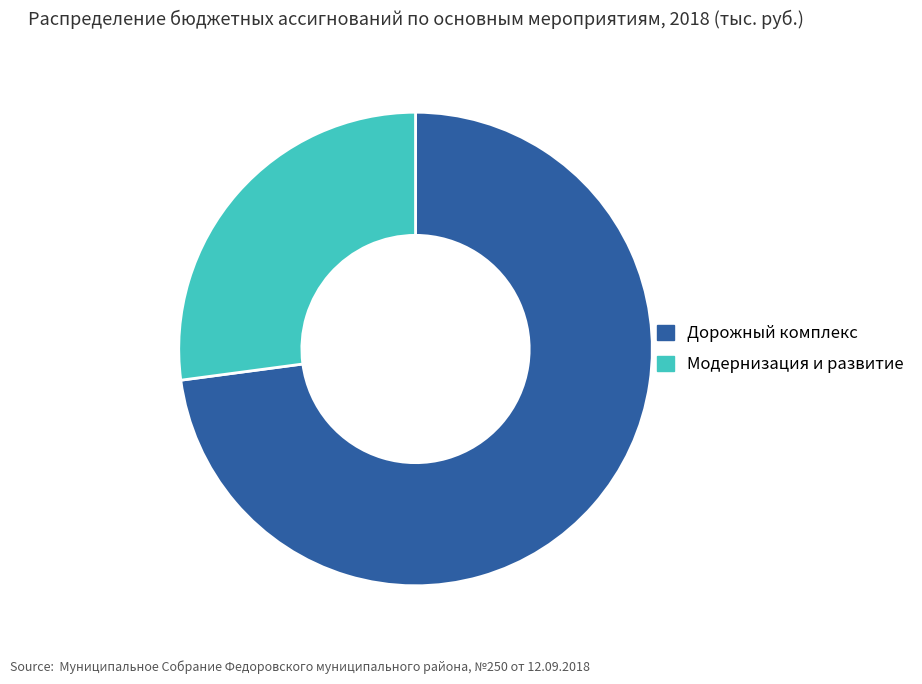

Which slice is the smallest?

Модернизация и развитие